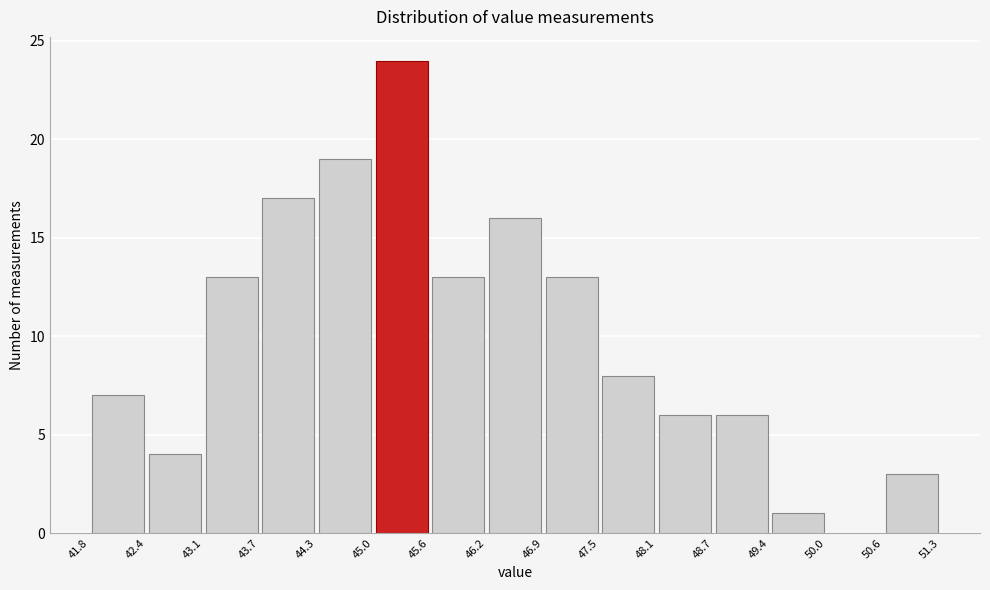

What is the height of the bar covering 49.4 to 50.0 on the x-axis? The values are not printed on the chart, so give them approximately, as read against the axis.

1